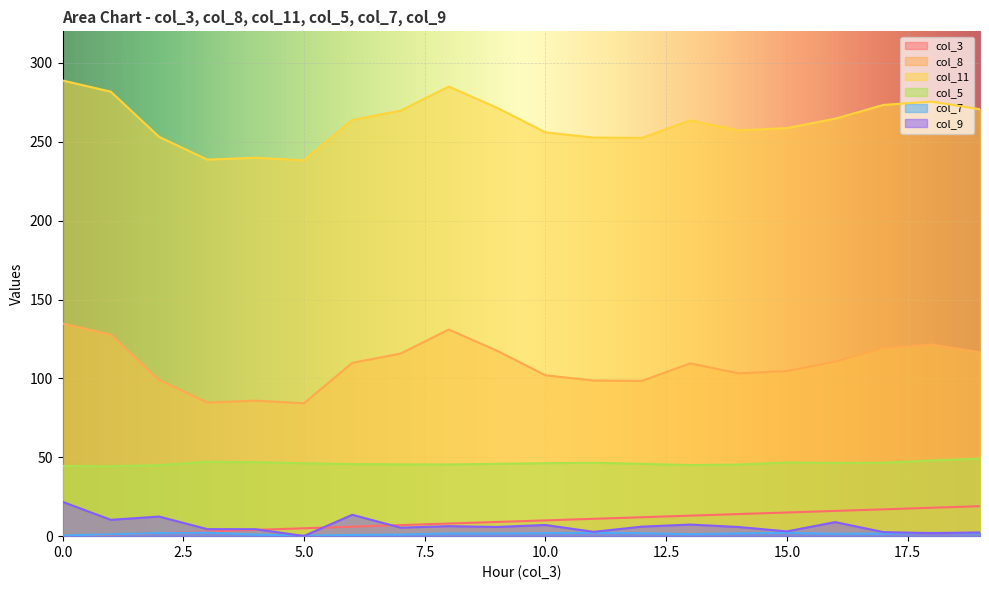

At which category does col_7 reach its first local peak?

3